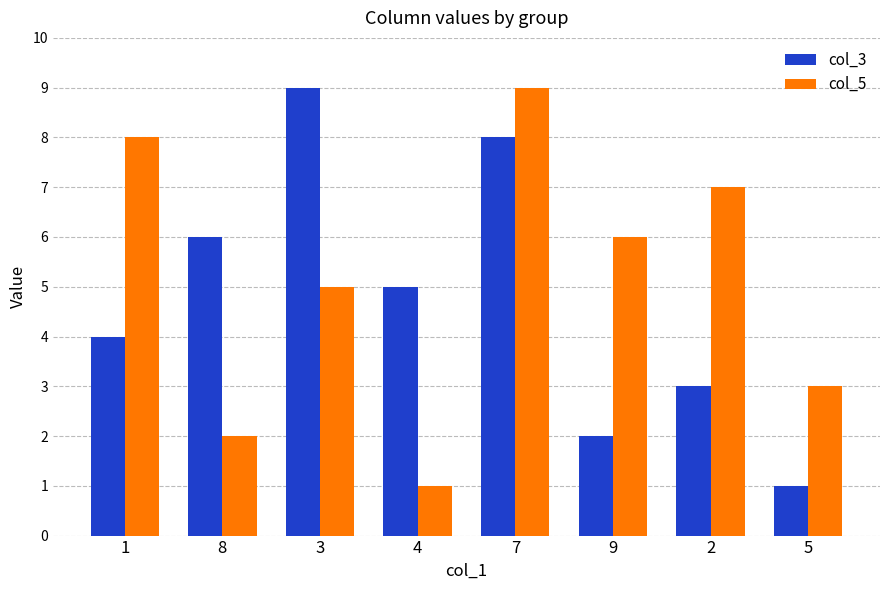

What position from the left is 9?

6